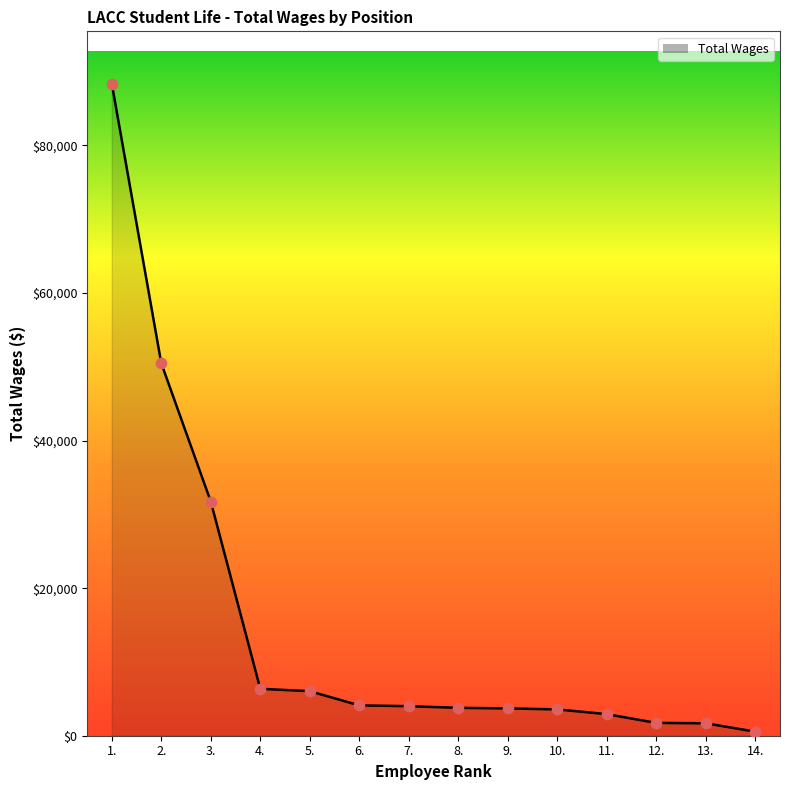

What is the change in value from 8. to 12.?

-2044